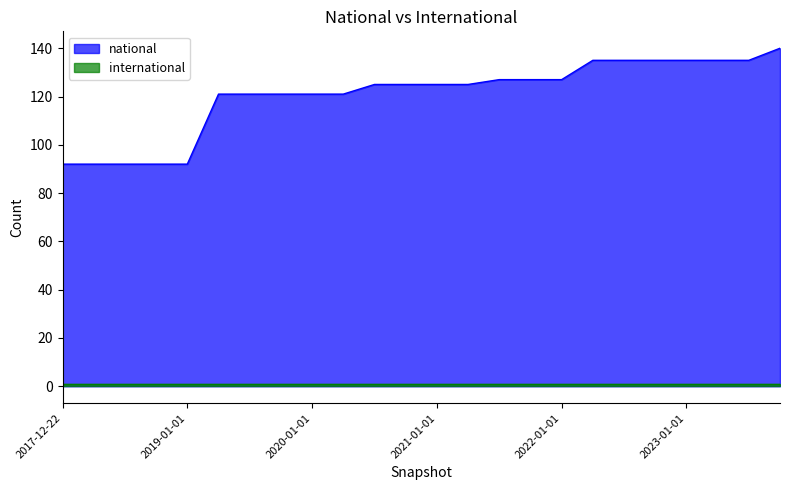

Reading right to left, what are all the values shown in this chart?

140	135	135	135	135	135	135	127	127	127	125	125	125	125	121	121	121	121	121	92	92	92	92	92